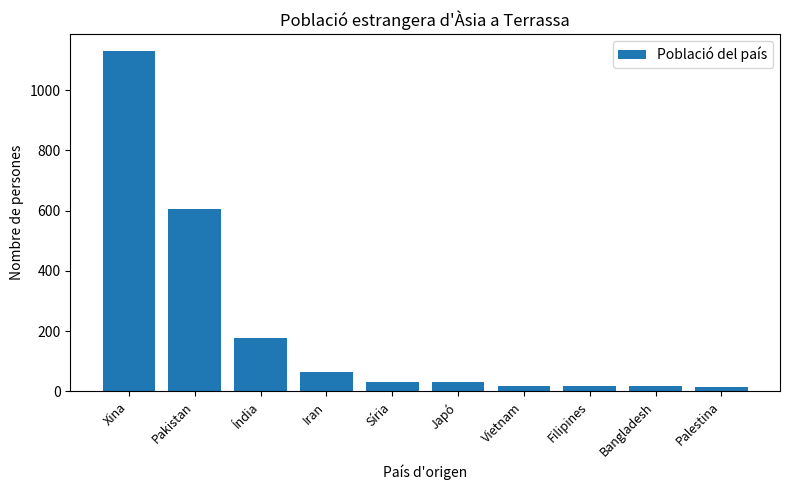

True or false: the data shows 178 at Índia.

True